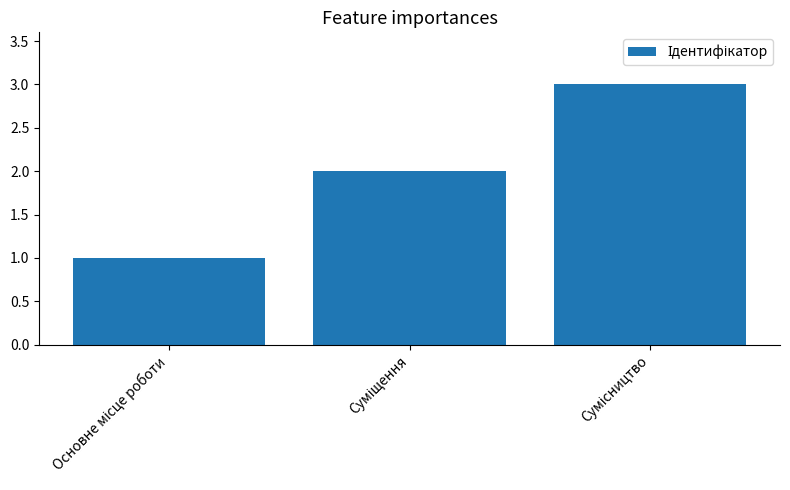

What is the greatest value displayed?

3